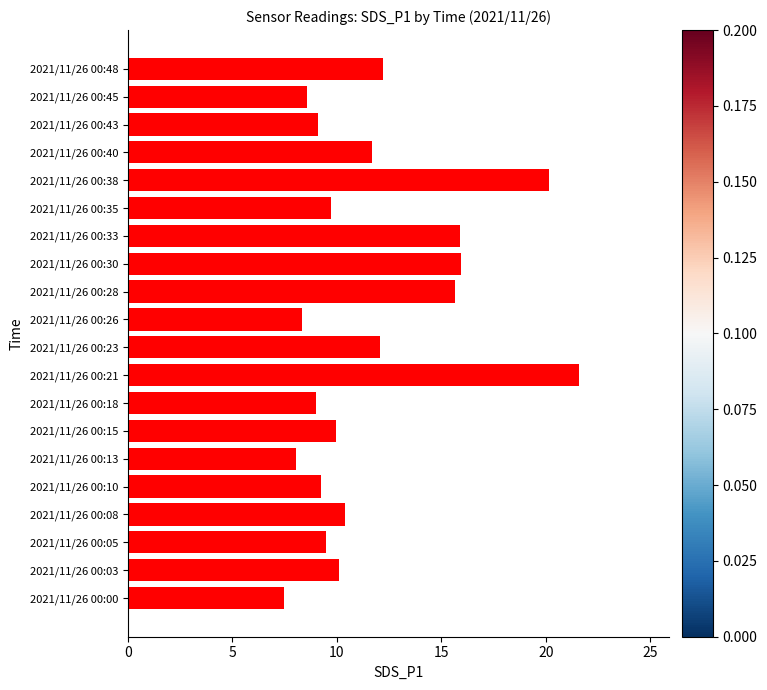

How many bars are there in total?

20